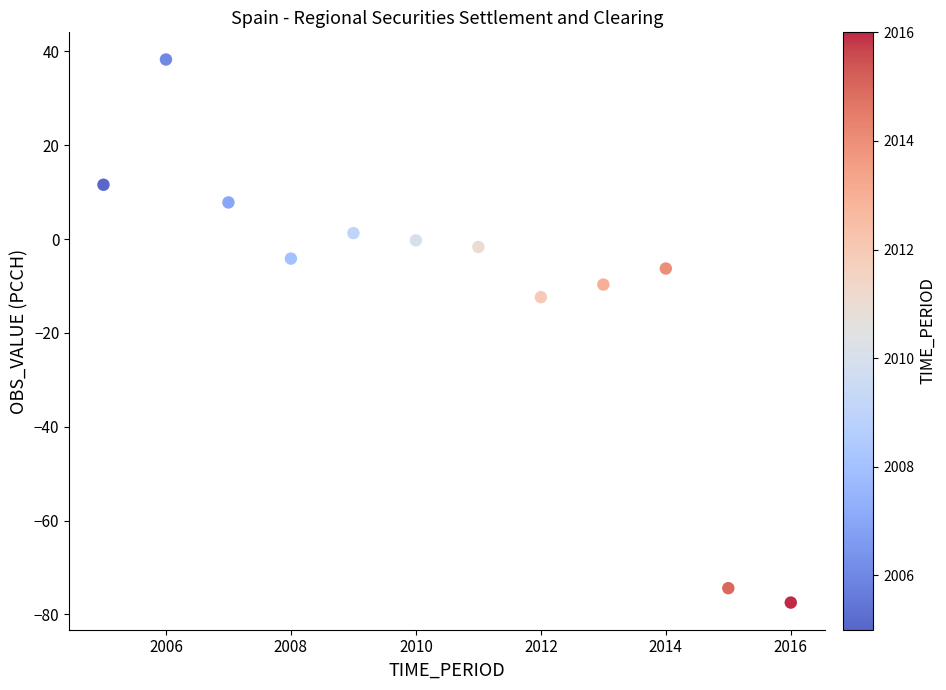

What is the average Y value?

-10.6